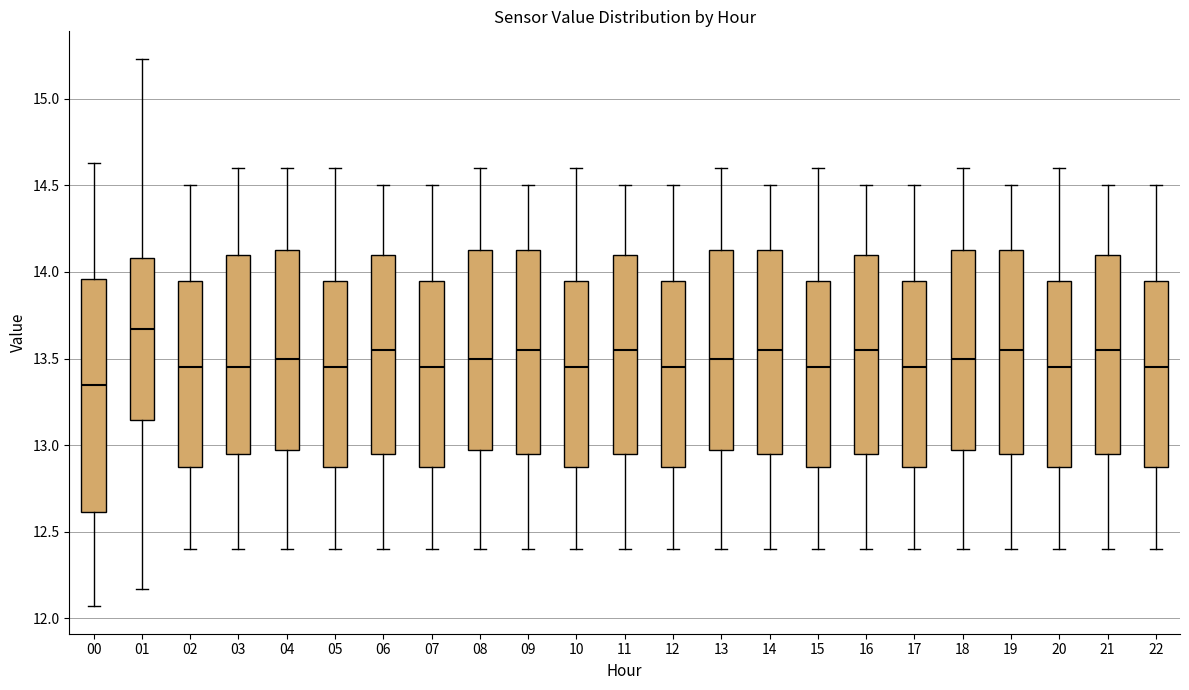

Comparing the boxes themselves (not the whiskers), which one is the tallest?

00